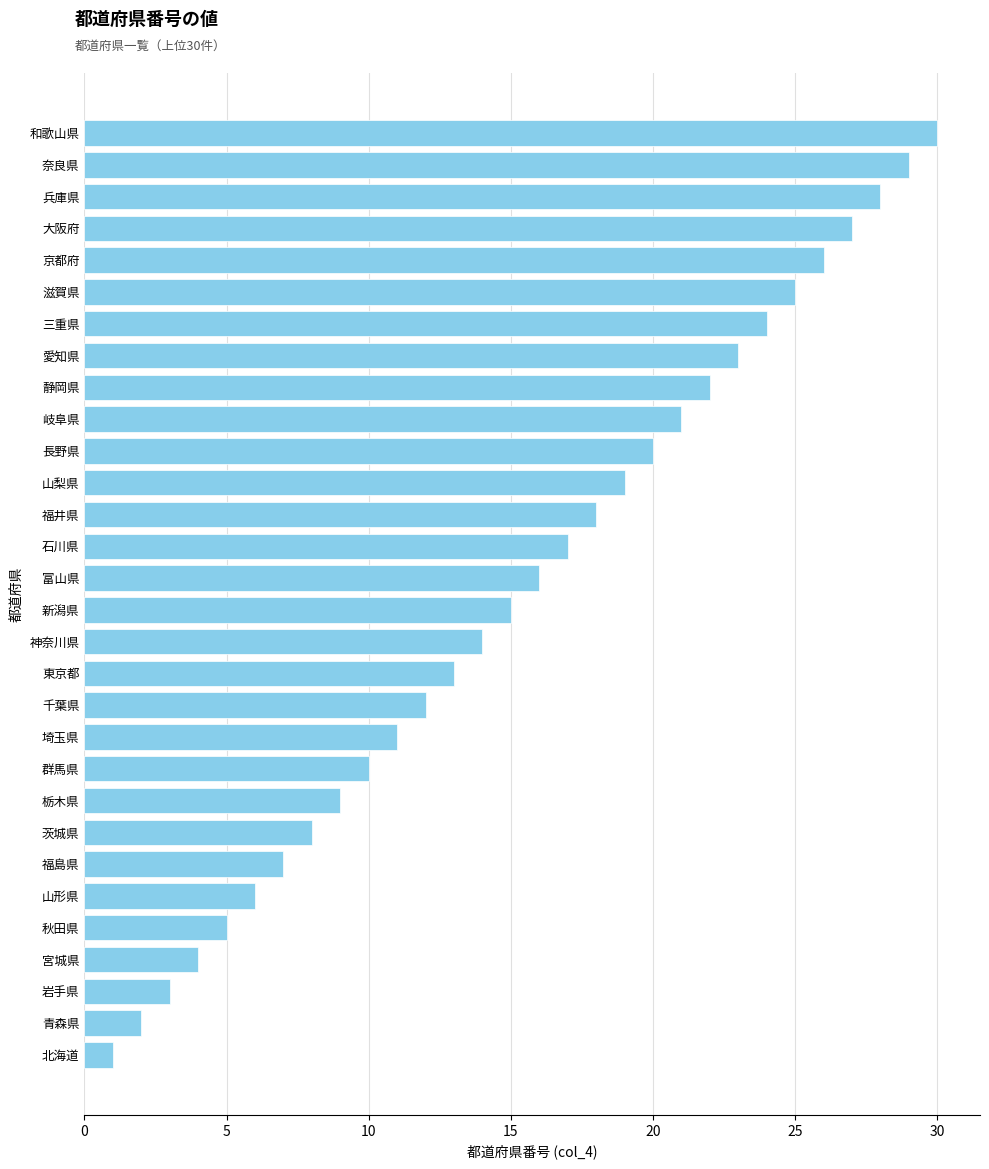

Reading top to bottom, what are all the values shown in this chart?

30	29	28	27	26	25	24	23	22	21	20	19	18	17	16	15	14	13	12	11	10	9	8	7	6	5	4	3	2	1